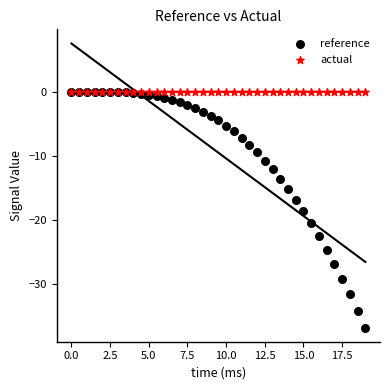

Across all series, what Y value is closest to -18?

-18.6